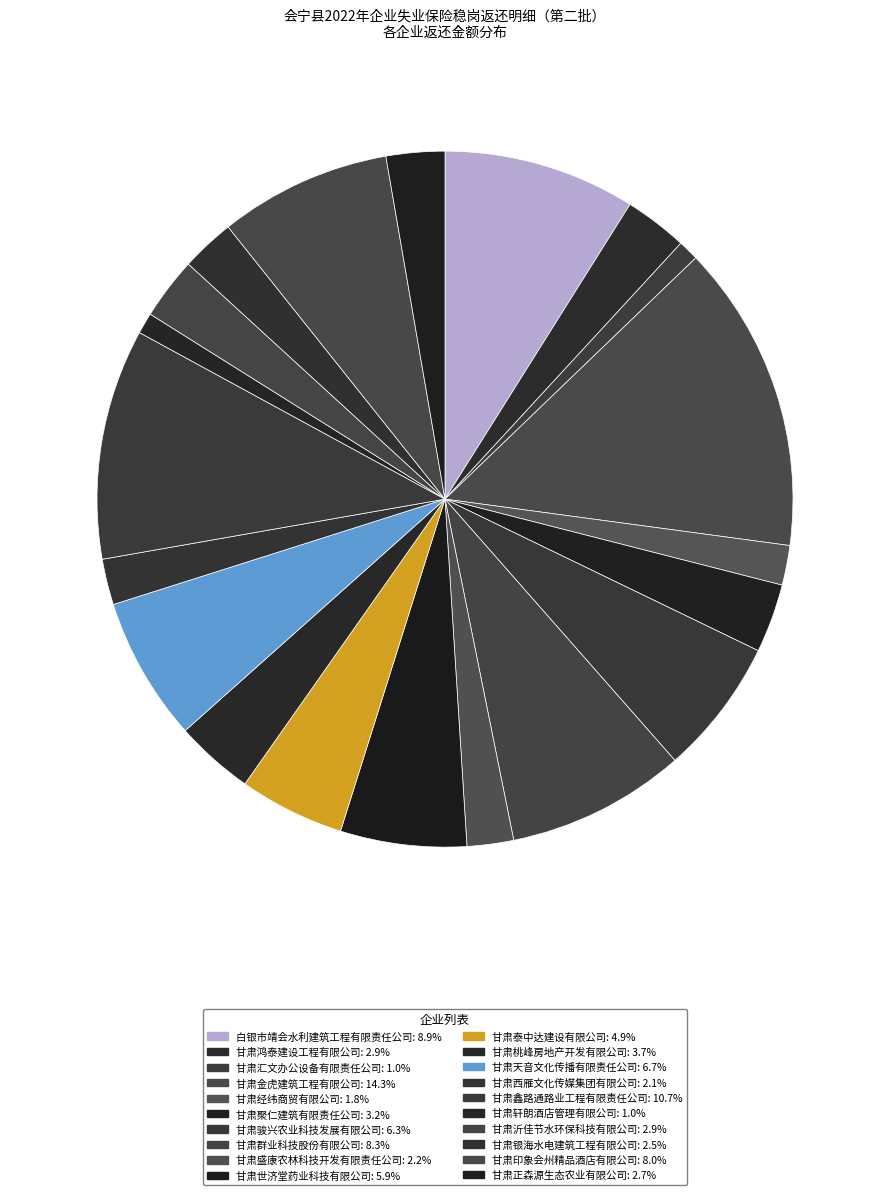

What percentage do 甘肃轩朗酒店管理有限公司 and 甘肃鑫路通路业工程有限责任公司 together represent?

11.7%